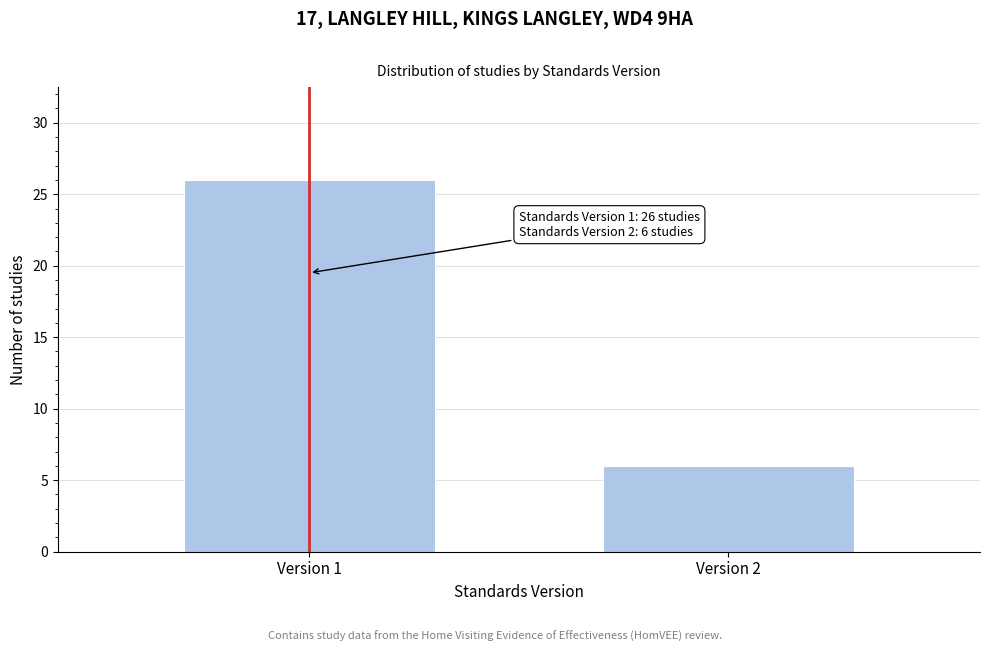

Reading right to left, list all the values displayed in this chart.

6	26